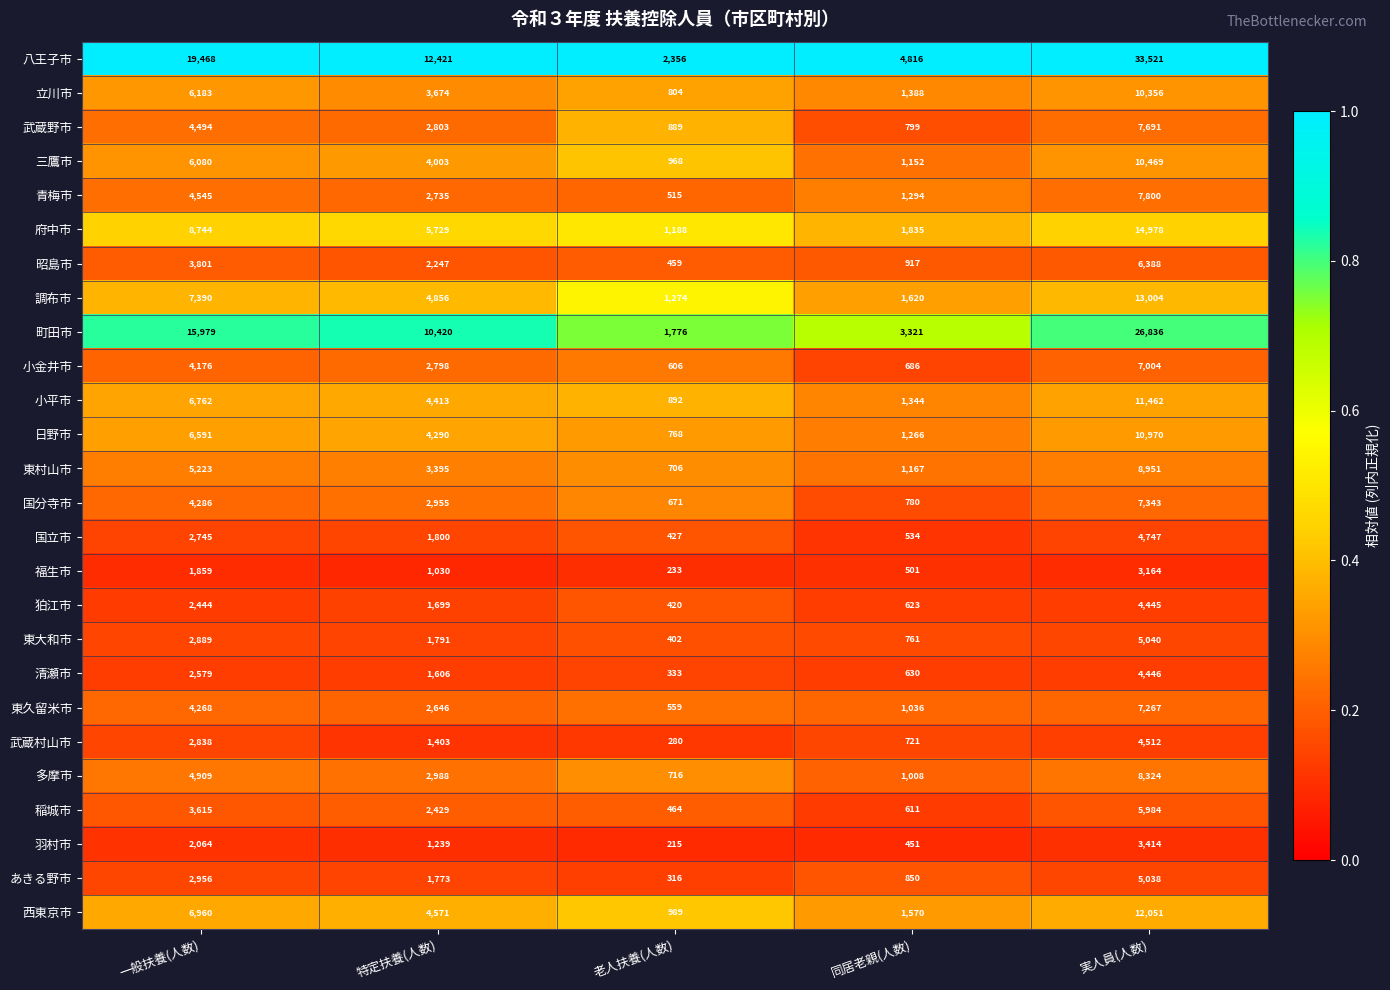

What is the minimum value shown in the chart?

215